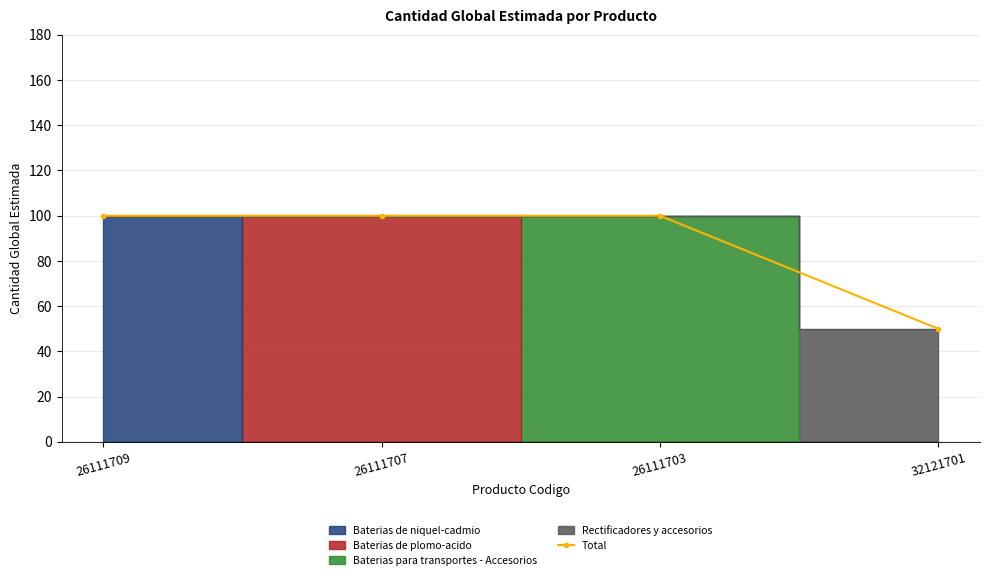

Count the number of categories in the chart.

4